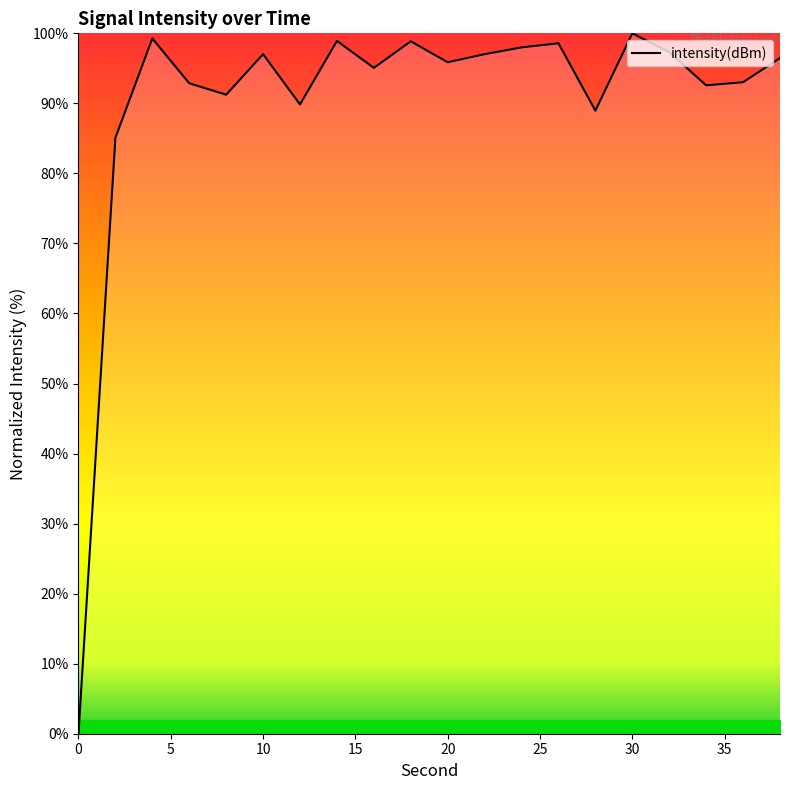

What is the difference between the maximum and minimum values?

100.0